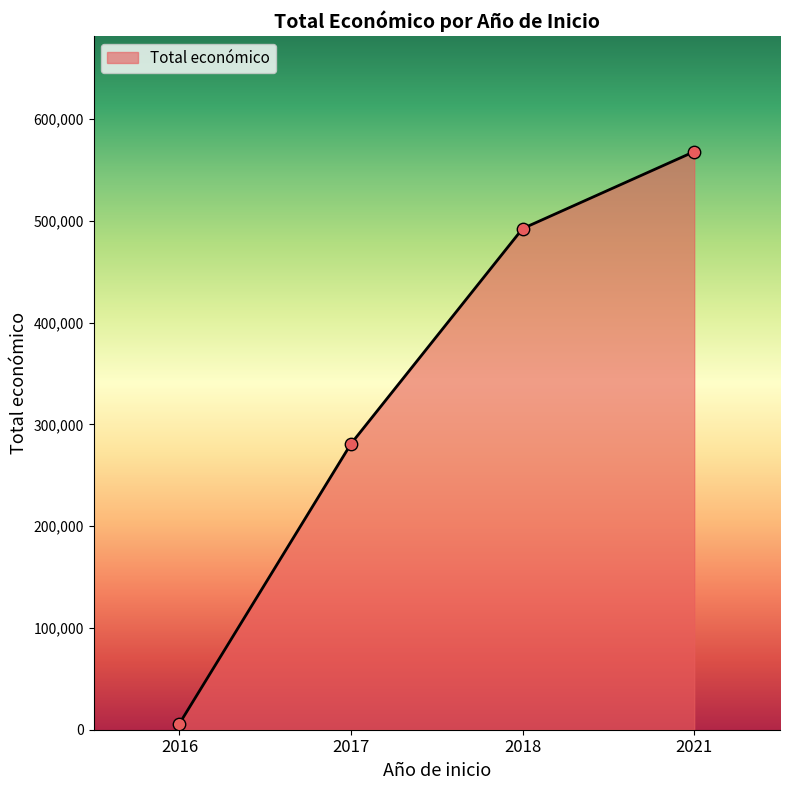

What is the change in value from 2018 to 2021?

+75581